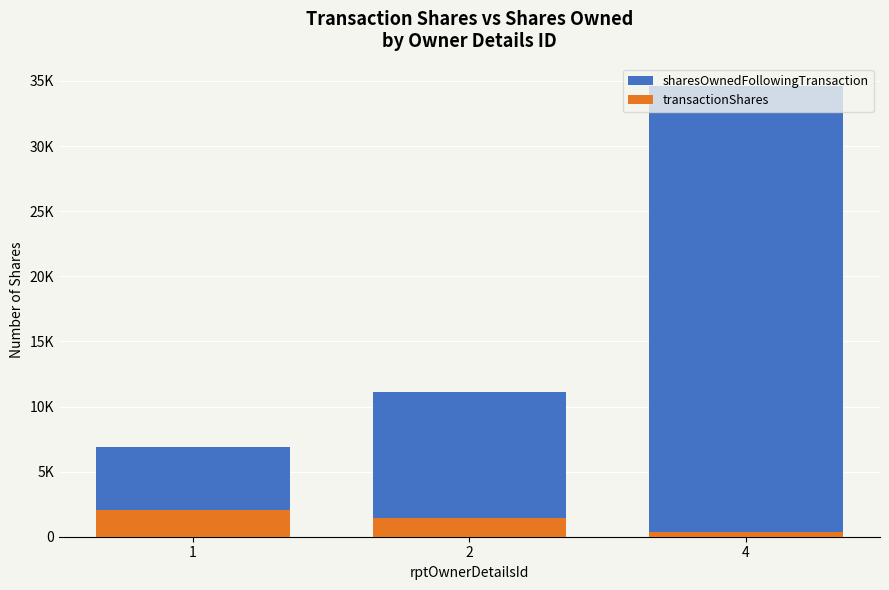

Which series has the largest total across all categories?

sharesOwnedFollowingTransaction